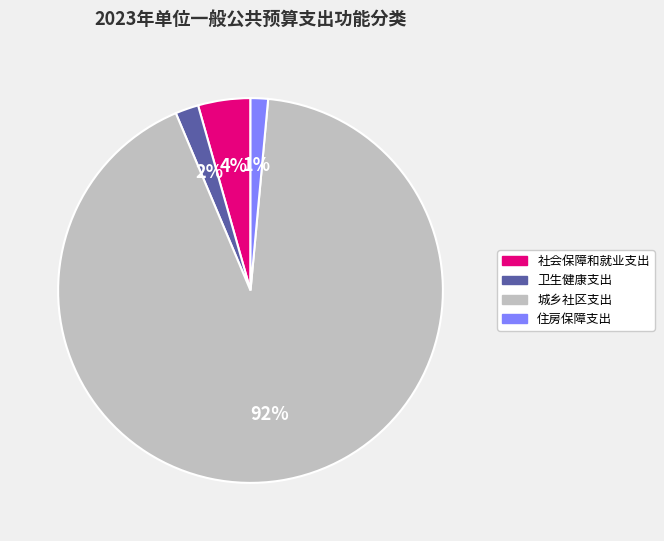

To the nearest percent, what percentage of the pie is 住房保障支出?

1%